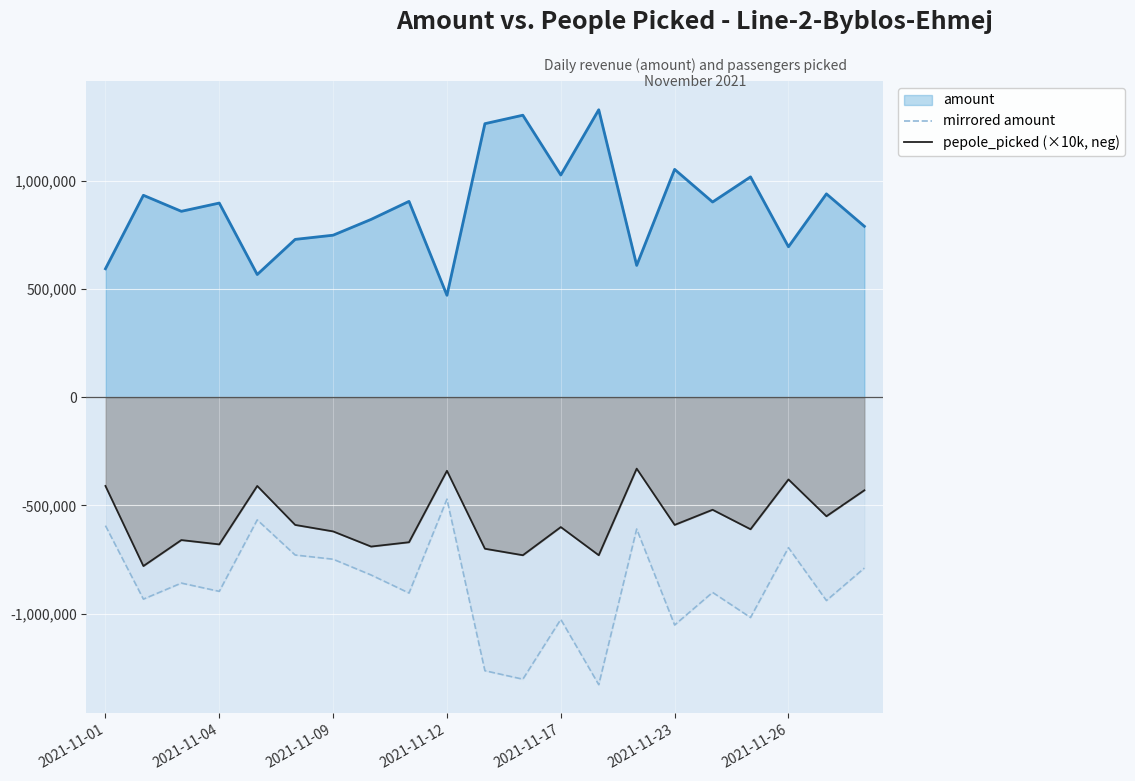

Which series has the largest total across all categories?

amount